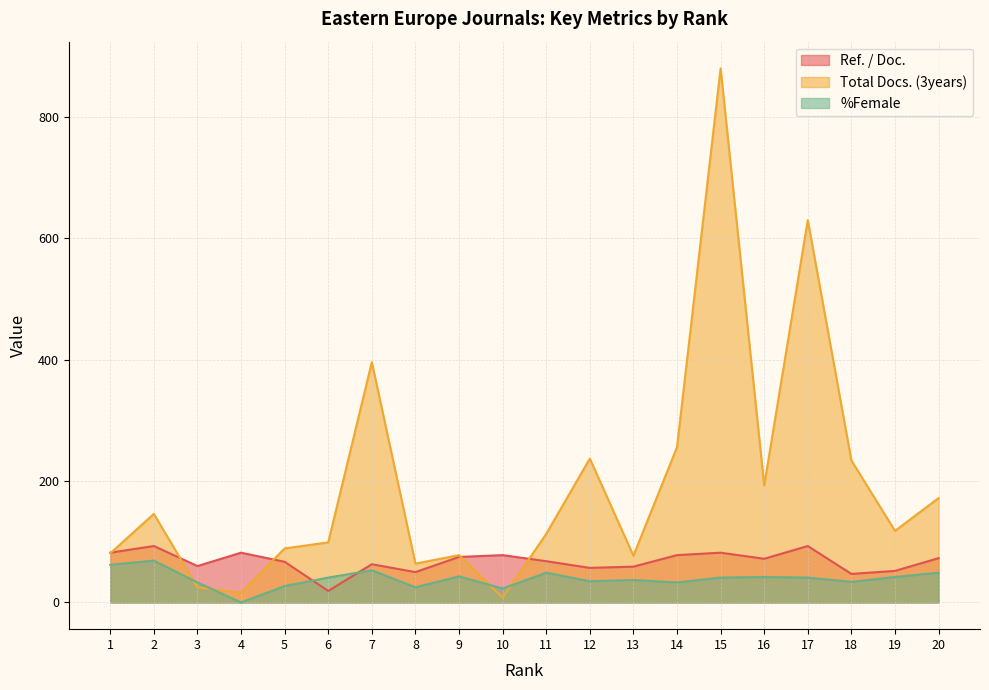

What is the highest value of the Total Docs. (3years) series?

880